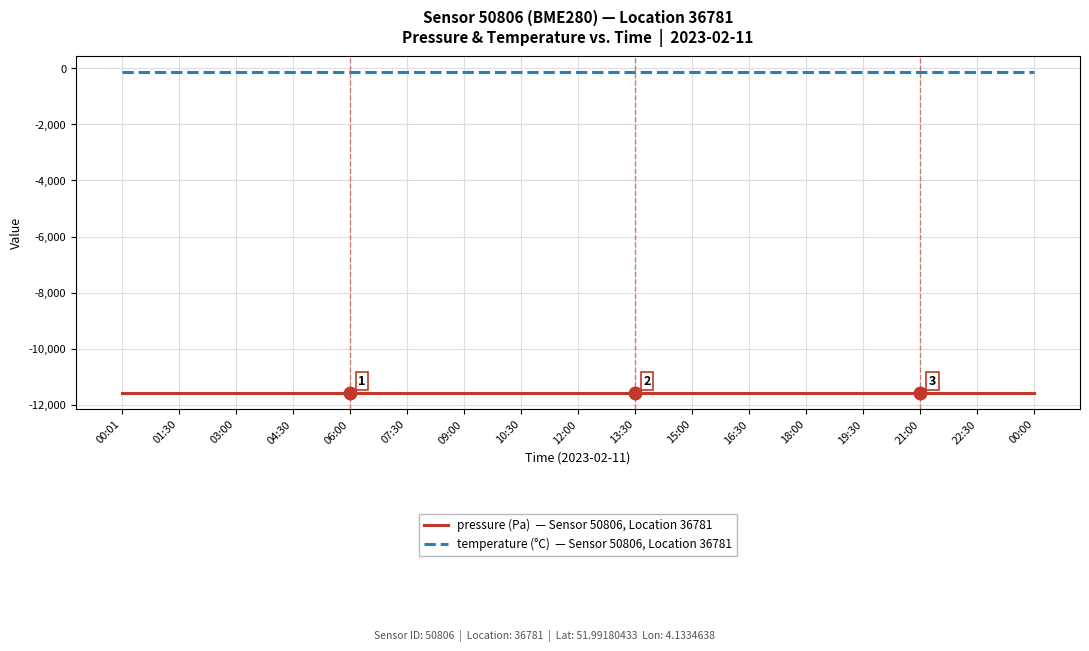

What is the smallest value displayed?

-11584.6